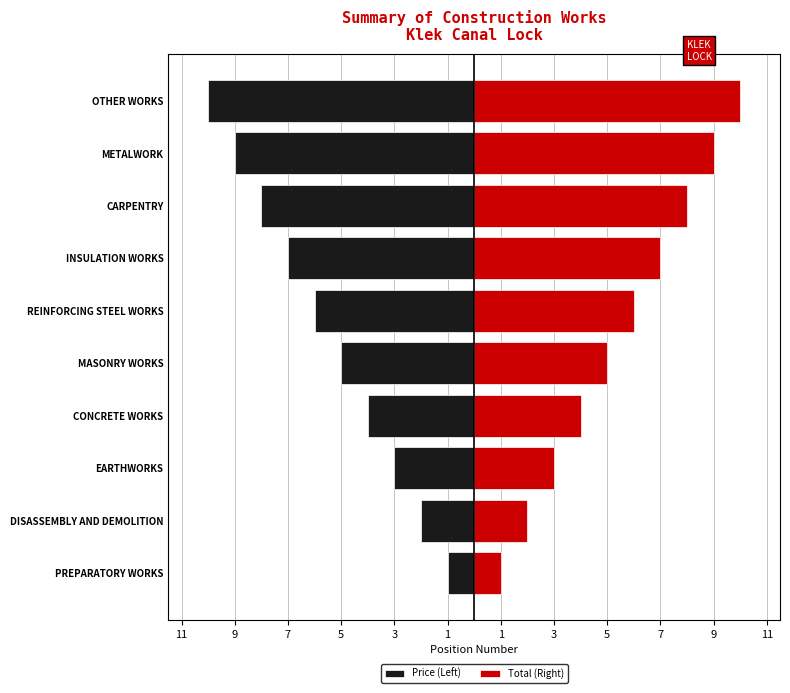

What is the spread (max minus min) of values at 5?

8